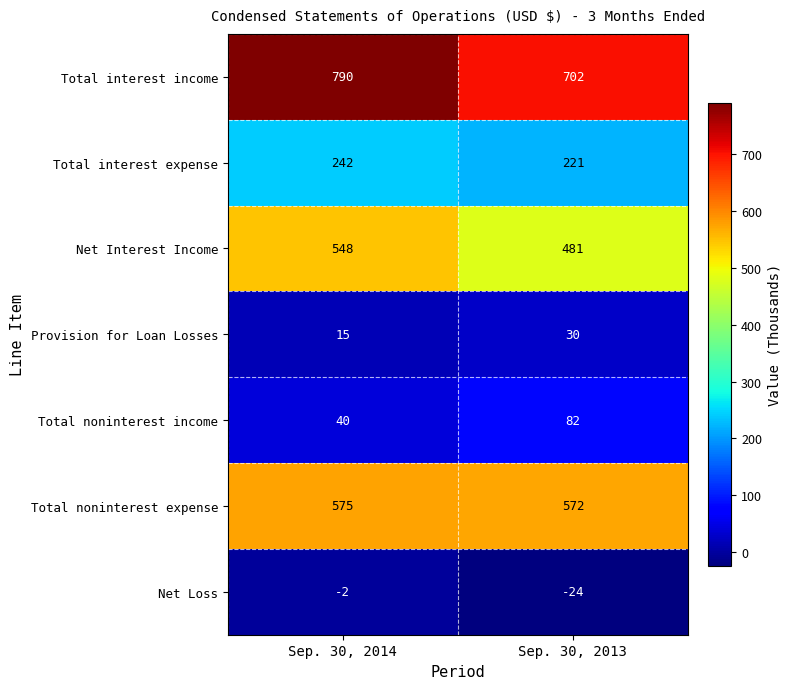

What is the difference between the Net Interest Income values at Sep. 30, 2014 and Sep. 30, 2013?

67